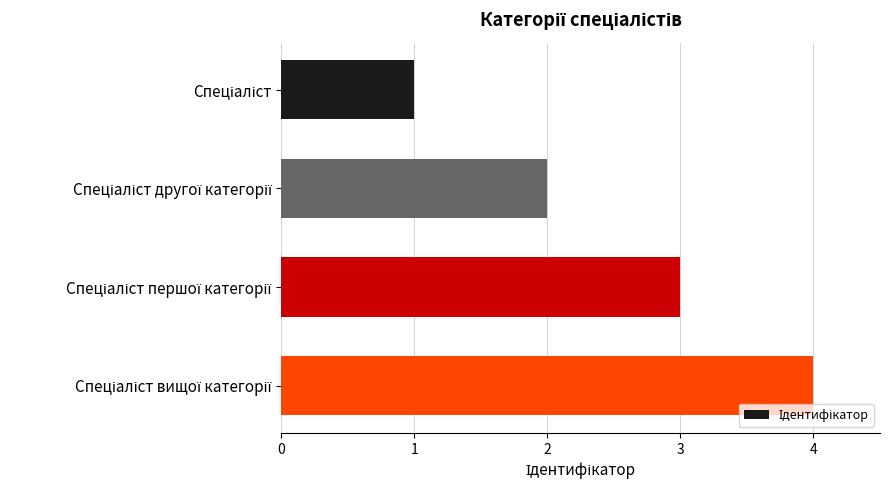

What is the greatest value displayed?

4